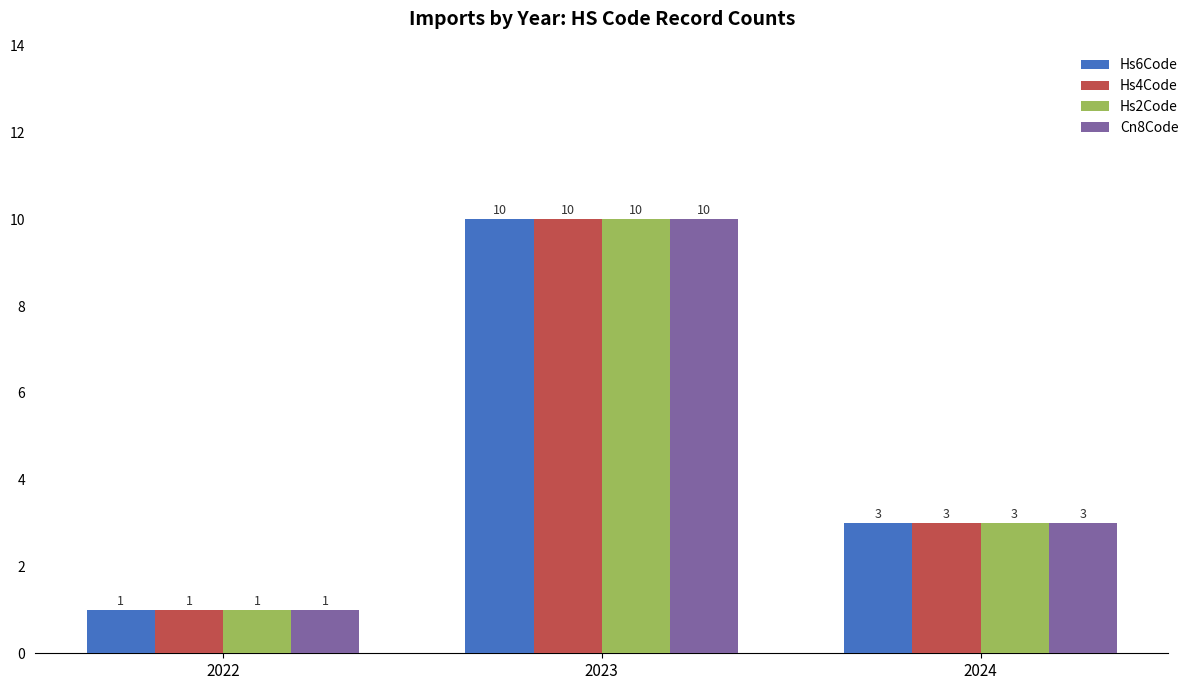

List the labels in order of Hs2Code value, smallest first.

2022, 2024, 2023